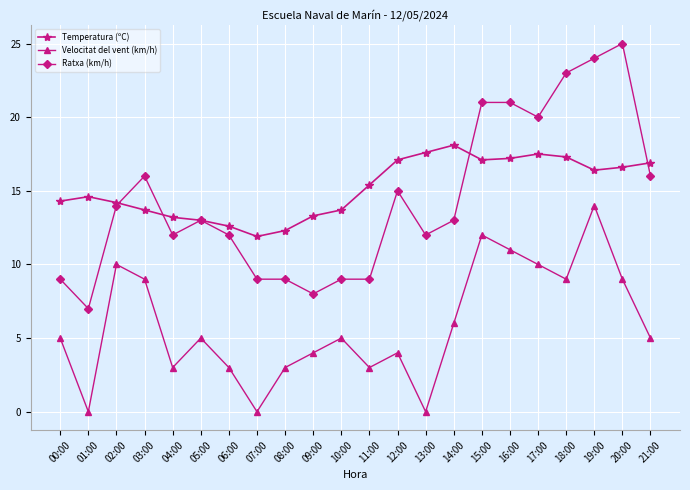

Which series has the largest total across all categories?

Temperatura (ºC)